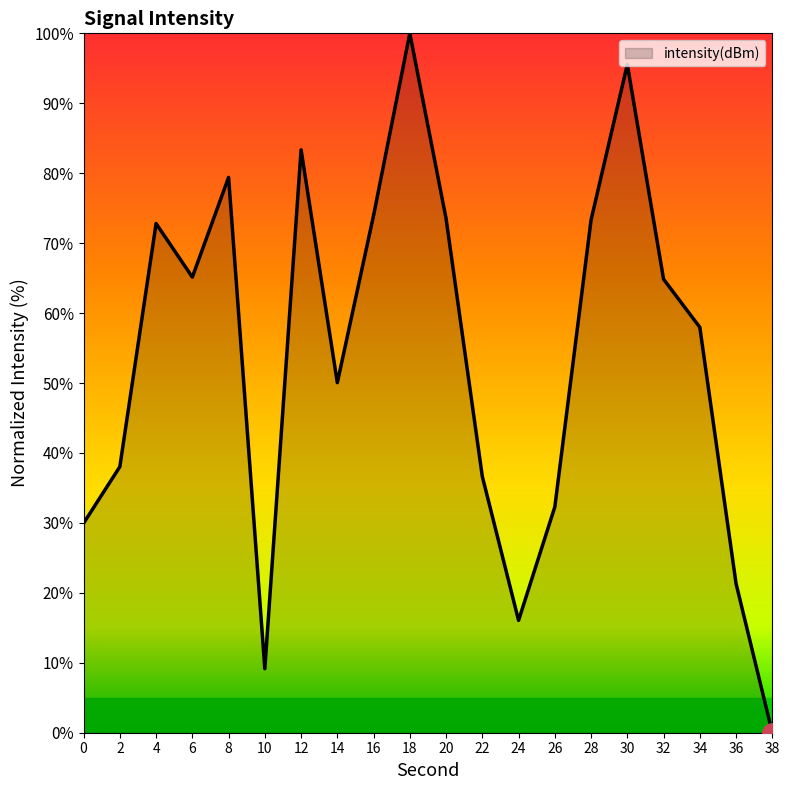

At which category does the chart reach its minimum across all series?

38